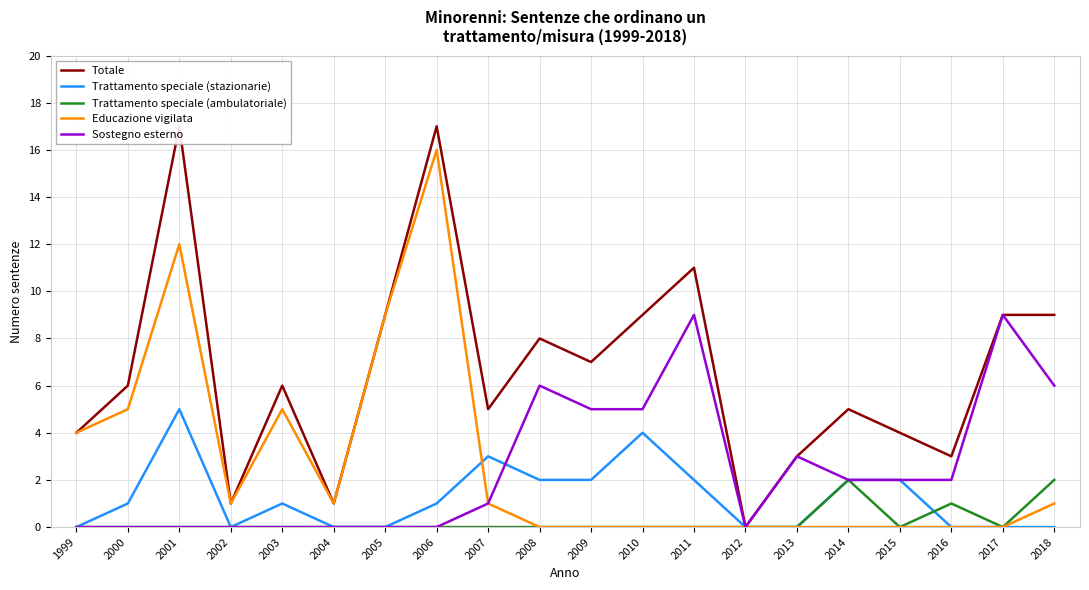

Does the chart have visible grid lines?

Yes